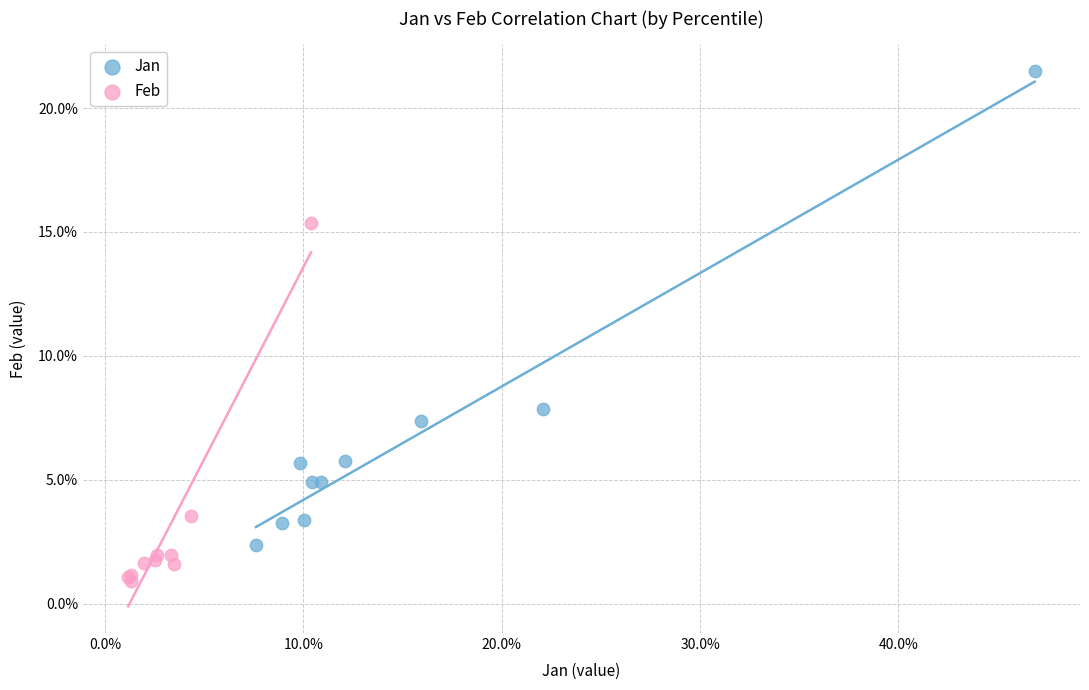

Which series reaches the minimum Y coordinate?

Feb